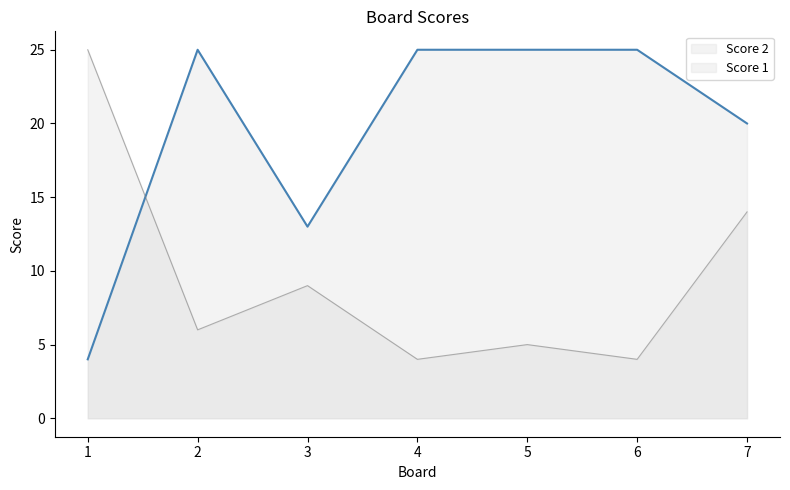

How many lines are shown in the chart?

2